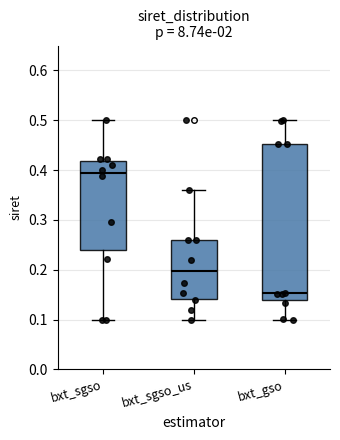

Which box has the lowest median line?

bxt_gso